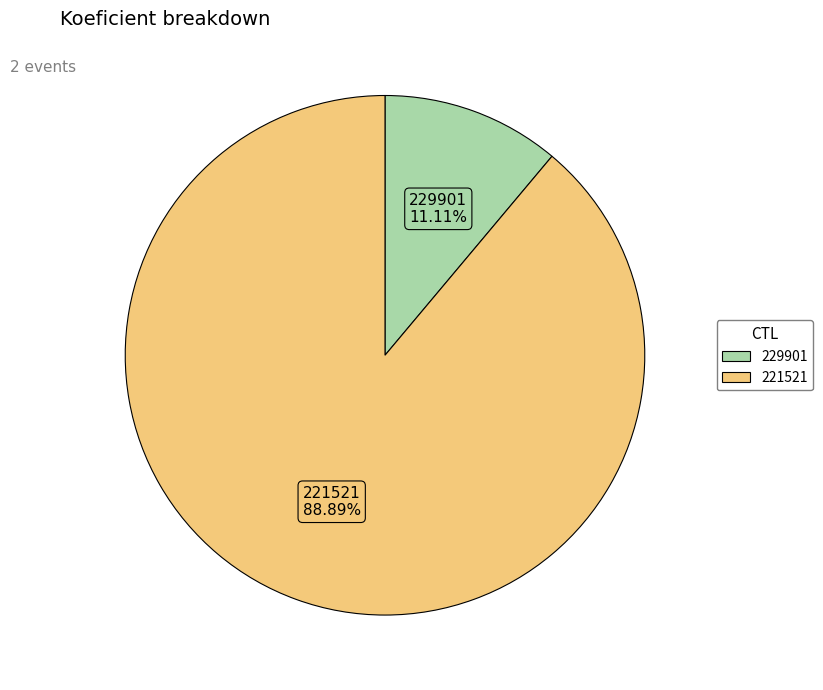

Which slice is the smallest?

229901